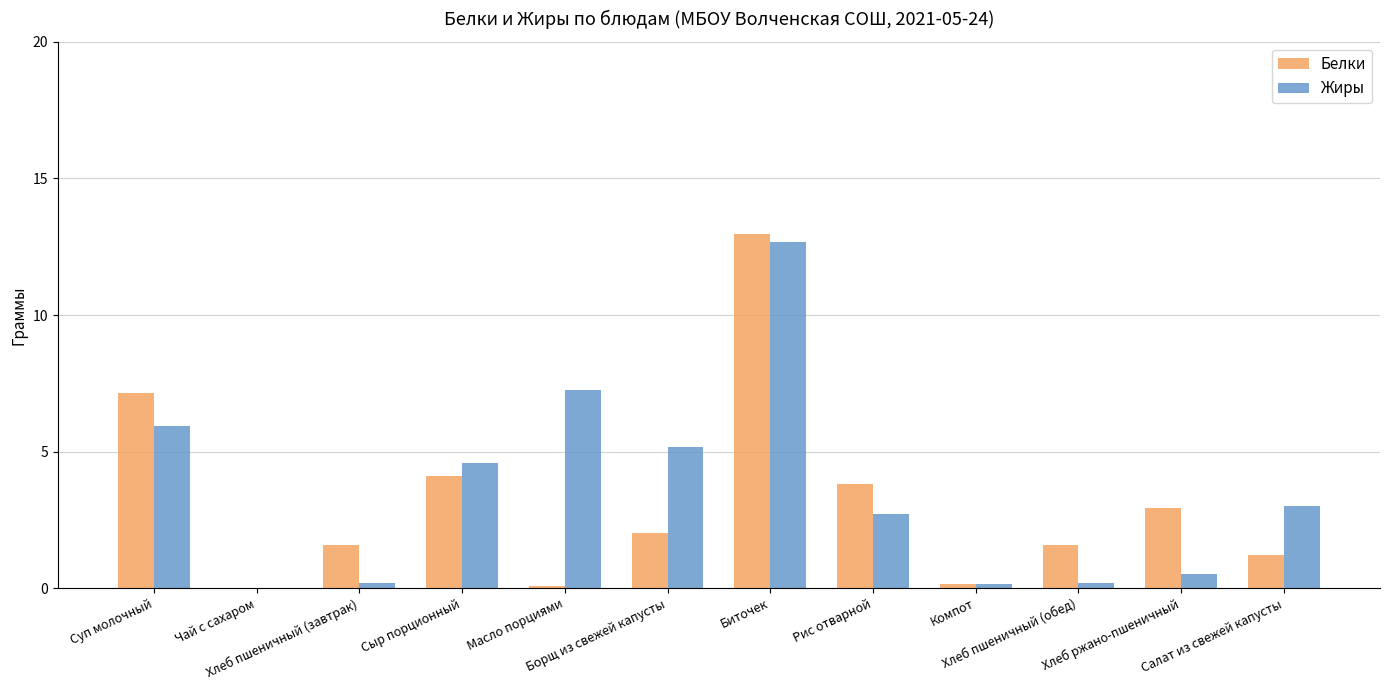

True or false: Белки has a value of 1.6 at Хлеб пшеничный (обед).

True